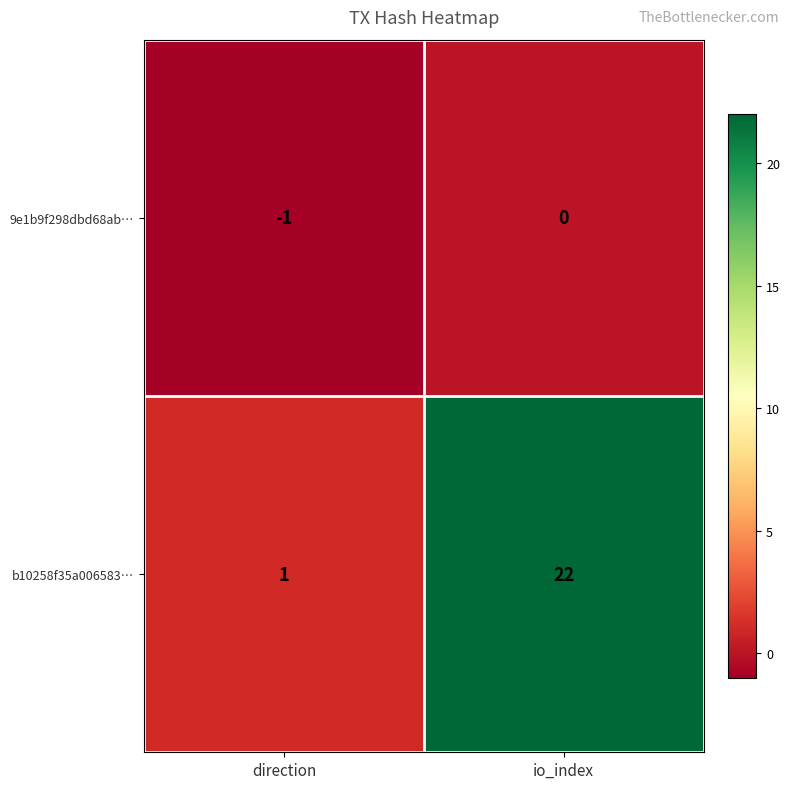

What is the sum of the b10258f35a006583… values at direction and io_index?

23